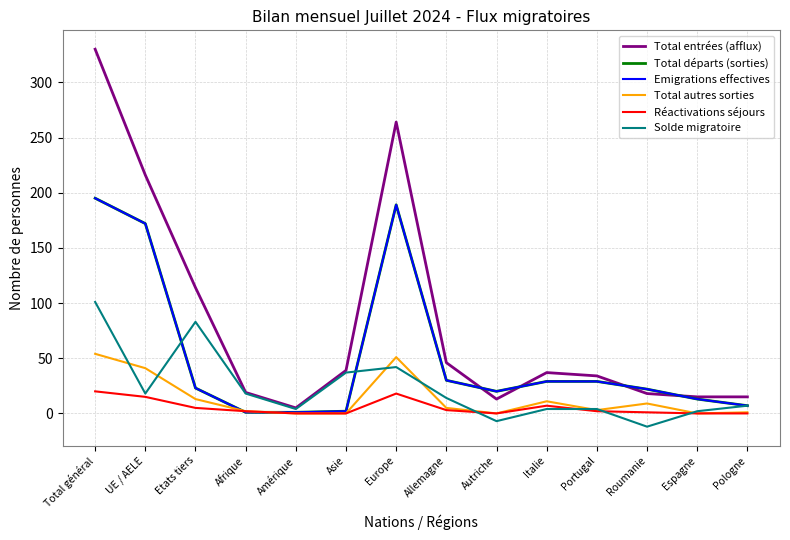

How many intersections are there between Emigrations effectives and Solde migratoire?

2